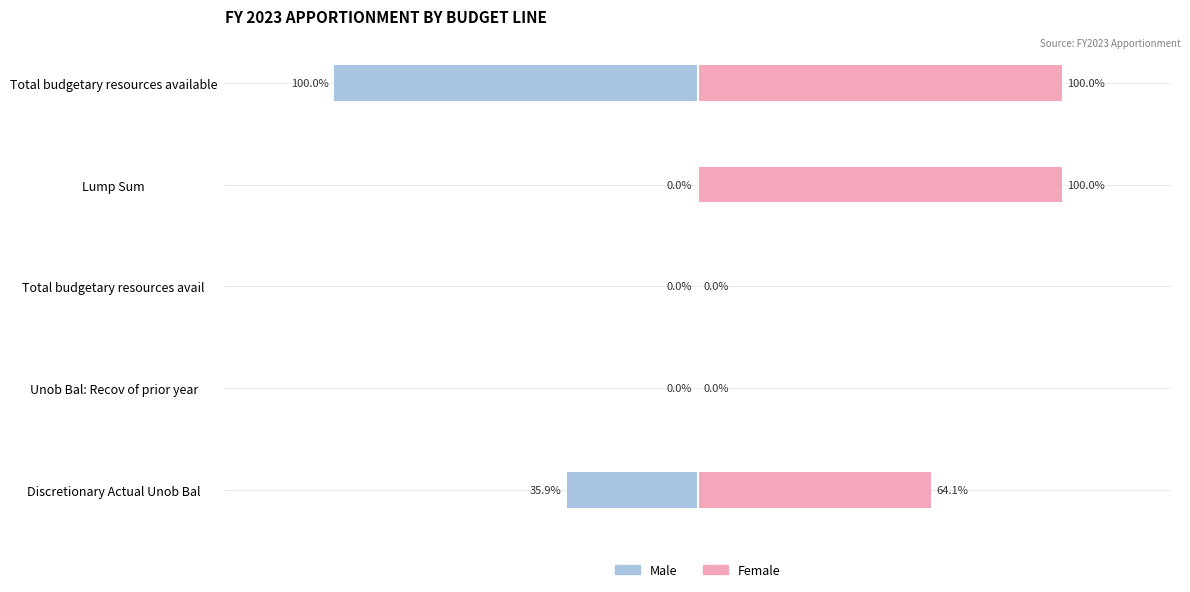

How many positive values does the Female series have?

3